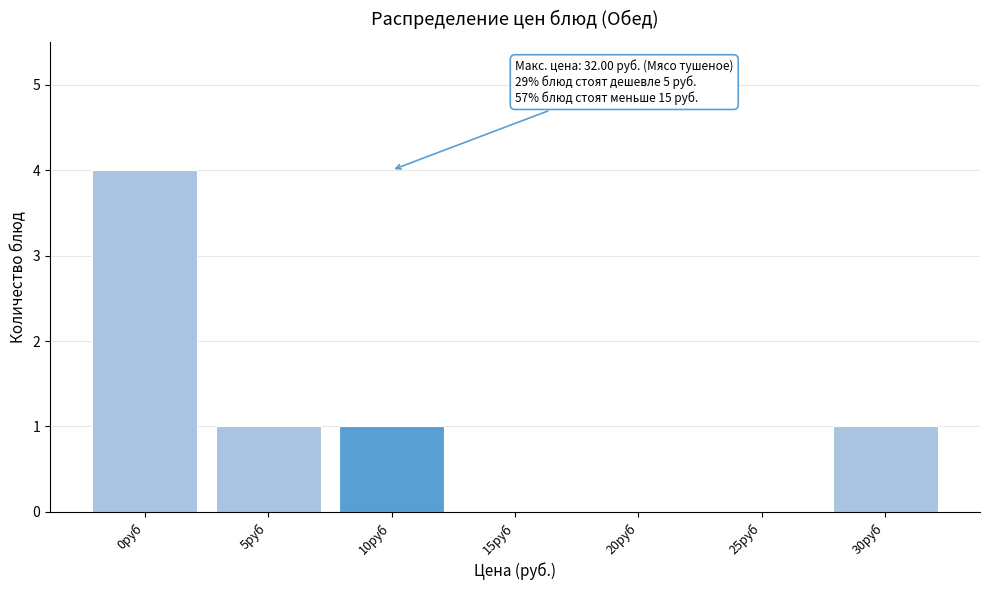

Reading right to left, list all the values displayed in this chart.

30руб=1	25руб=0	20руб=0	15руб=0	10руб=1	5руб=1	0руб=4